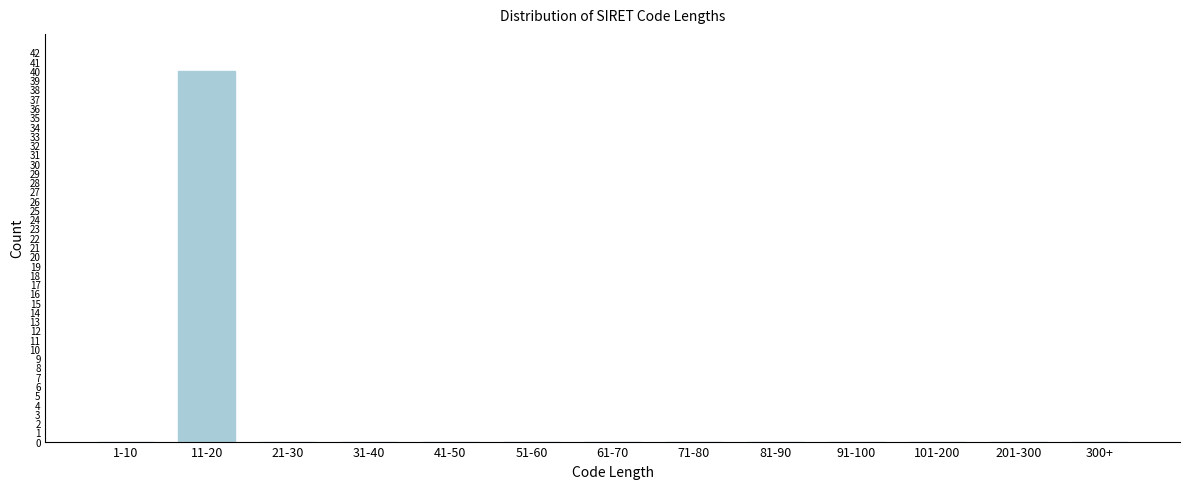

Reading left to right, extract all data points from this chart.

1-10=0	11-20=40	21-30=0	31-40=0	41-50=0	51-60=0	61-70=0	71-80=0	81-90=0	91-100=0	101-200=0	201-300=0	300+=0